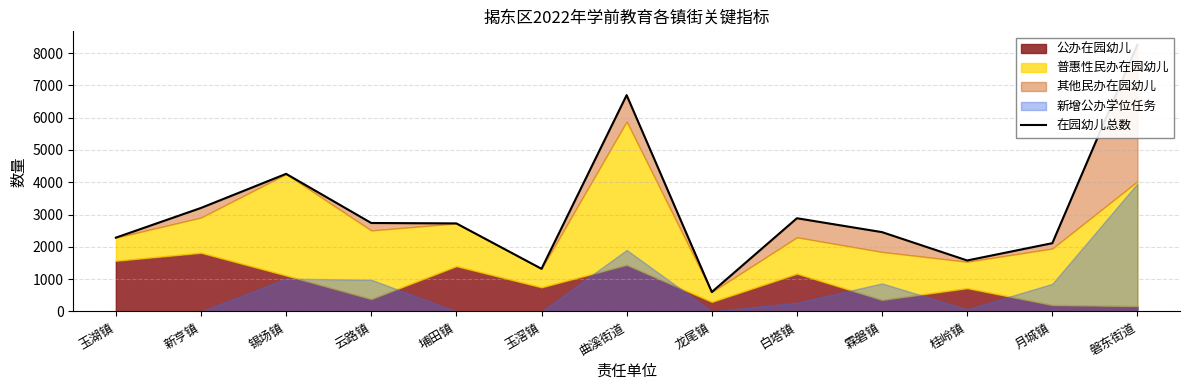

What is the minimum value shown in the chart?

602